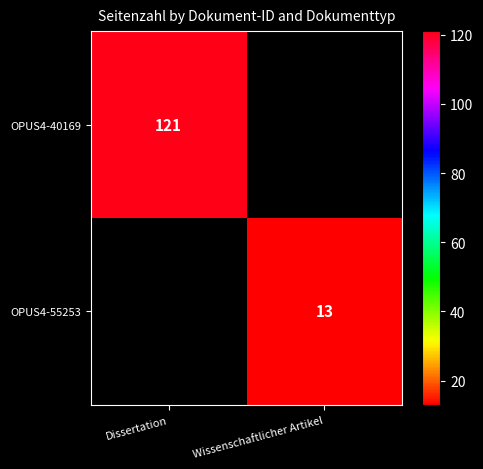

Between Wissenschaftlicher Artikel and Dissertation, which is larger?

Dissertation